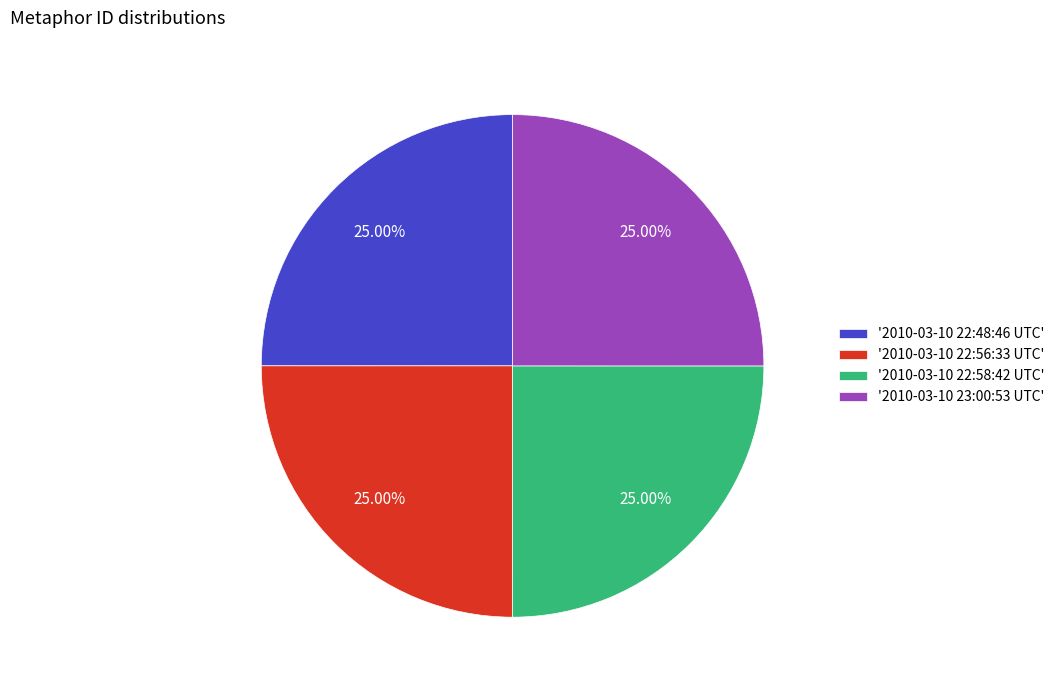

Is there any slice that represents more than half of the pie?

No